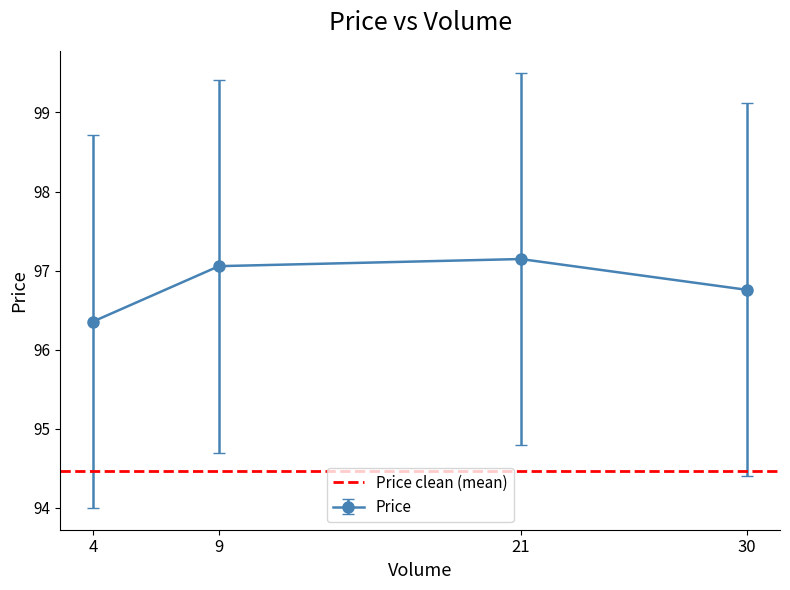

What value does the Price series have at 30?

96.8